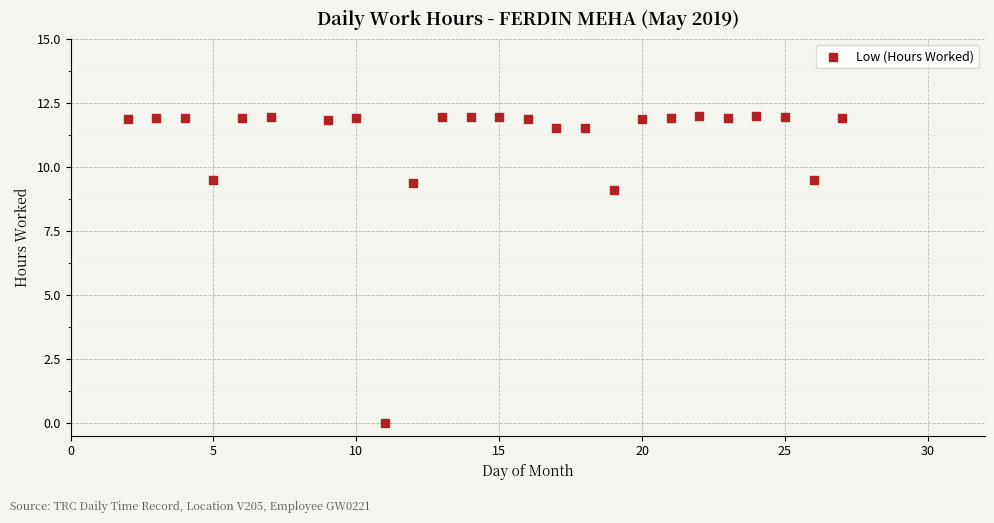

What is the range of X values (max minus min)?

25.0